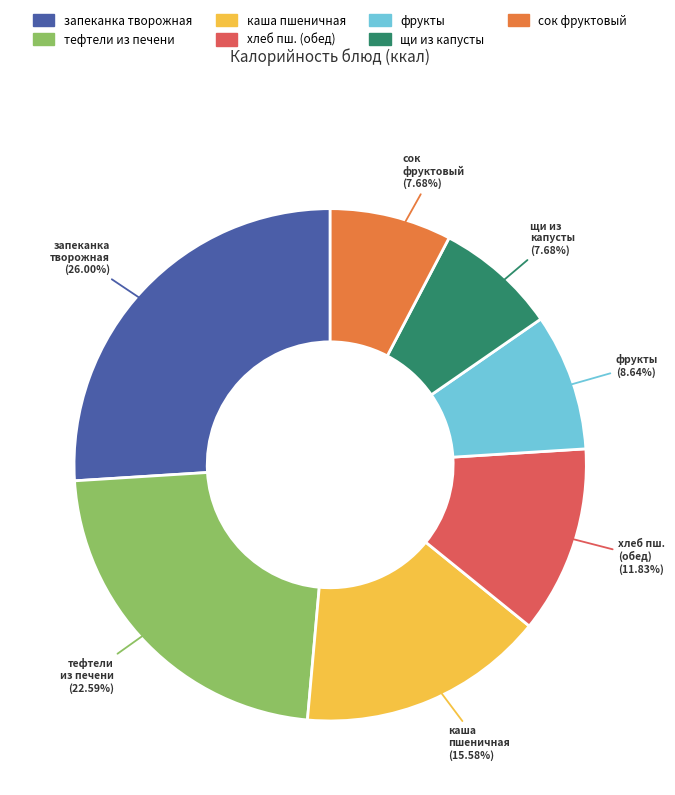

Does any single category account for the majority?

No